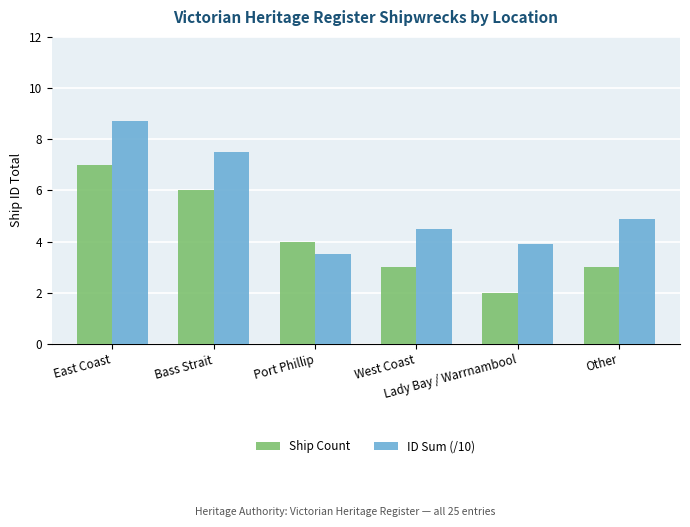

Between West Coast and Lady Bay / Warrnambool, which series saw the biggest shift?

Ship Count